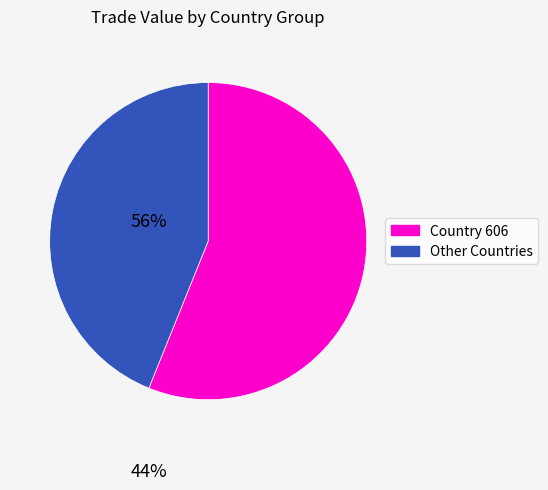

Does any single category account for the majority?

Yes